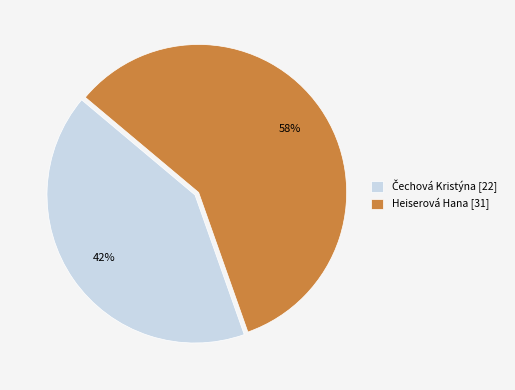

Is it true that Heiserová Hana [31] is 58% of the pie?

True